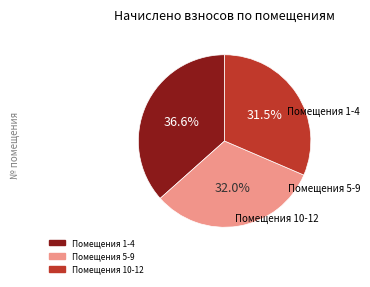

Does any single category account for the majority?

No